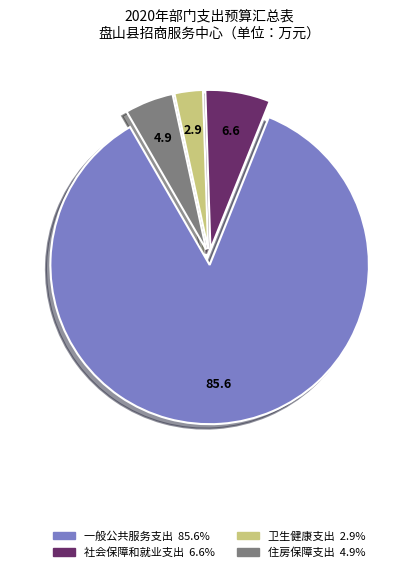

What is the largest slice in the pie chart?

一般公共服务支出